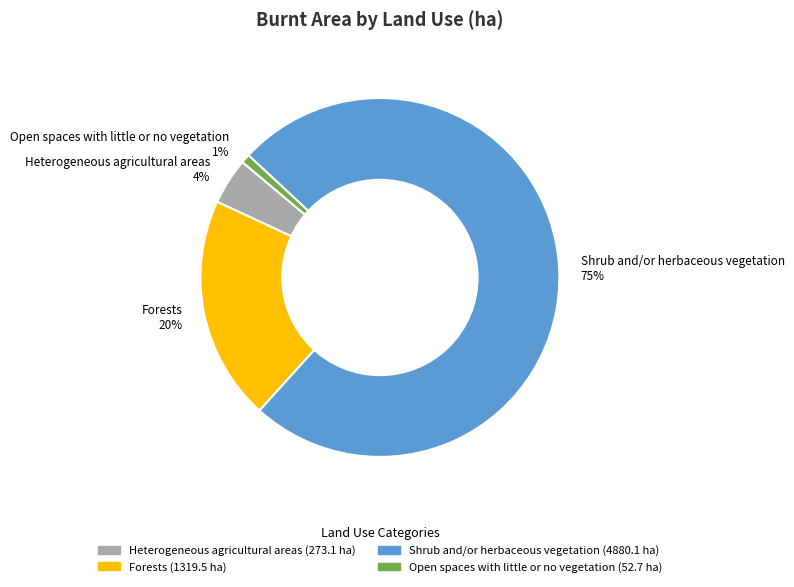

Combined, do Forests 20% and Open spaces with little or no vegetation 1% account for over 50%?

No